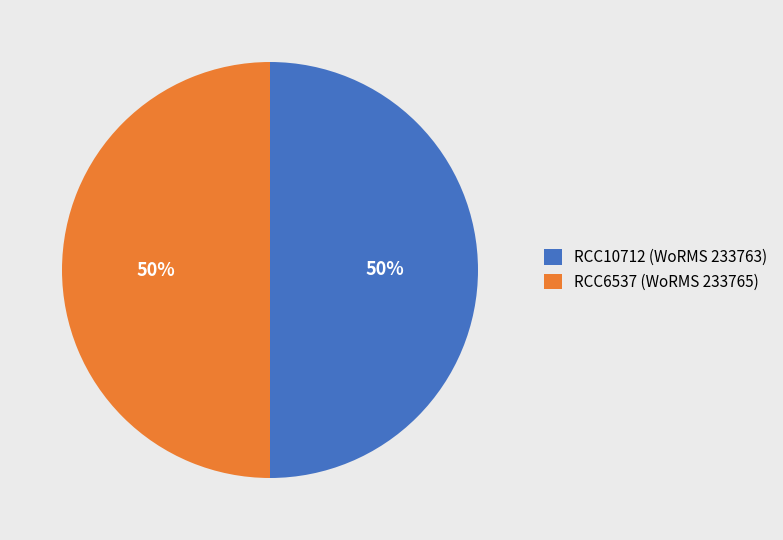

To the nearest percent, what is the combined percentage of RCC10712 (WoRMS 233763) and RCC6537 (WoRMS 233765)?

100%